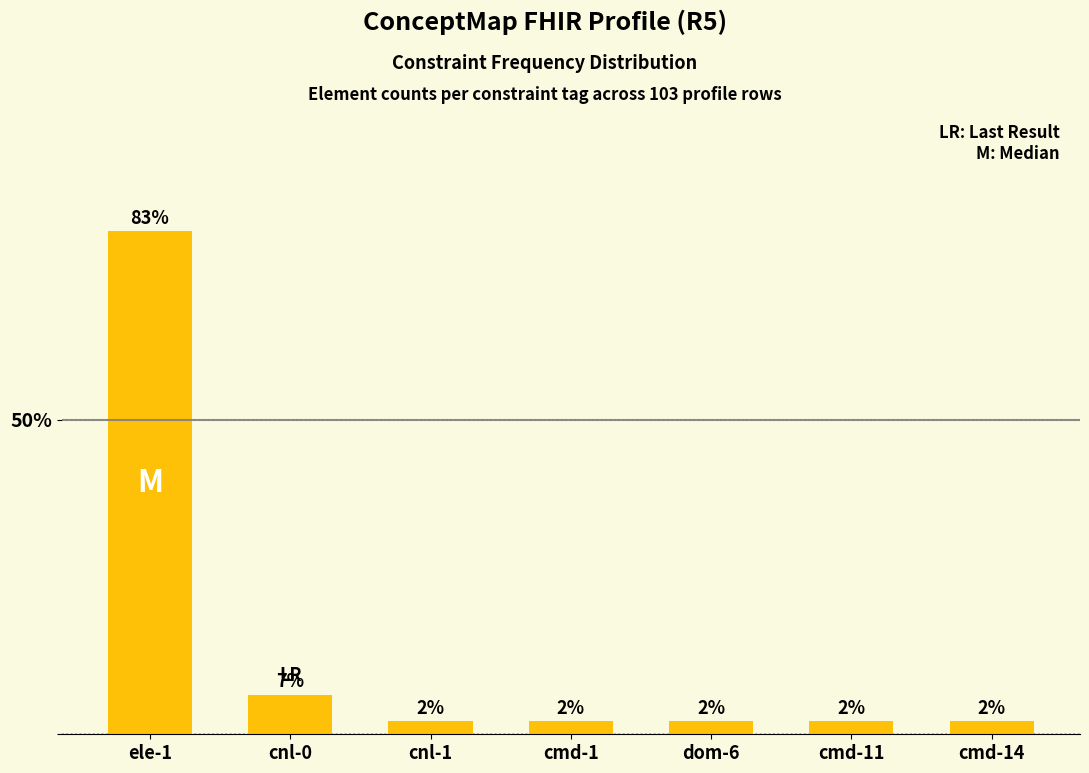

What is the greatest value displayed?

82.6